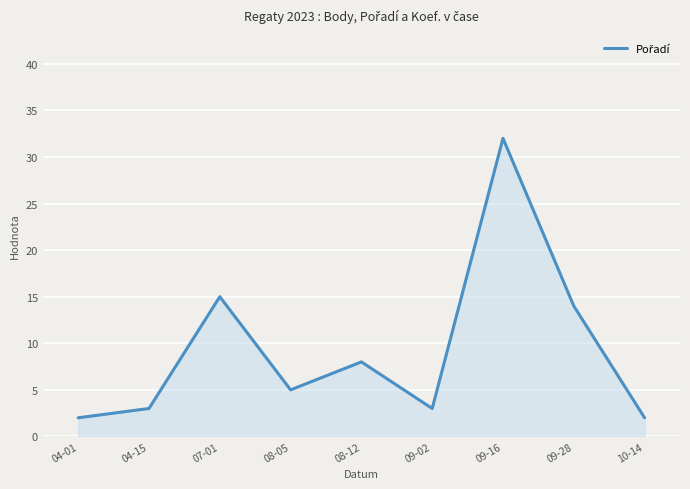

What is the greatest value displayed?

32